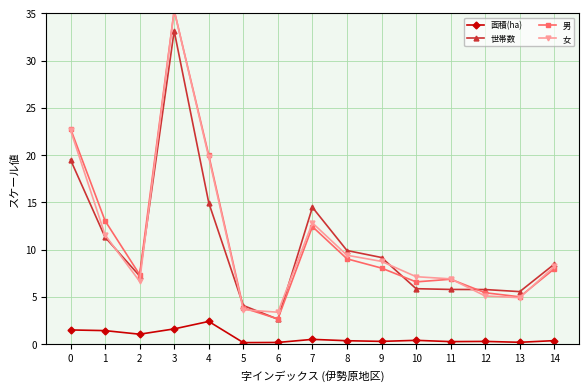

Is the value of 世帯数 at 0 greater than the value of 女 at 8?

Yes